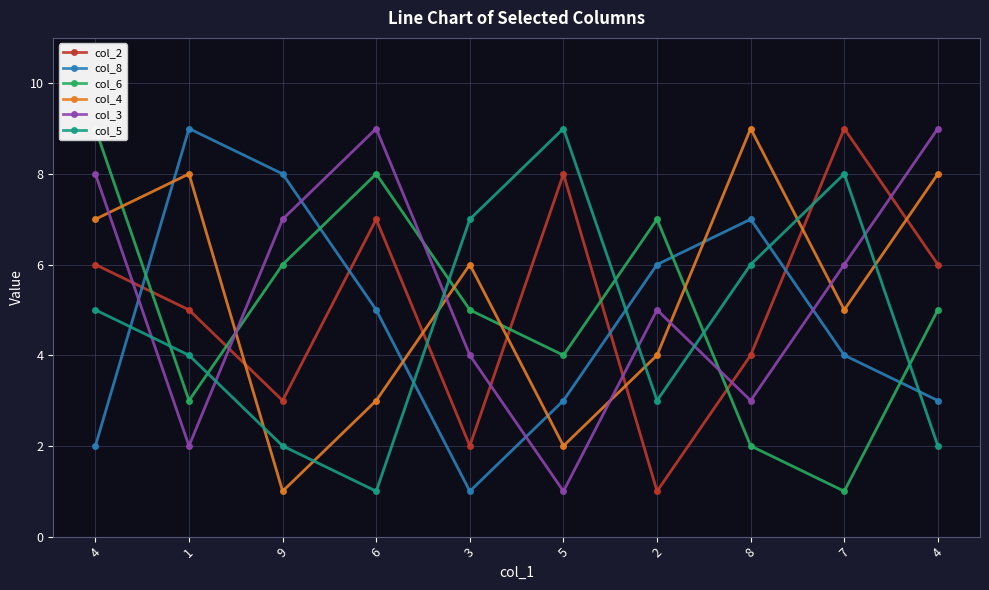

What is the sum of the col_5 values at 4 and 5?

14